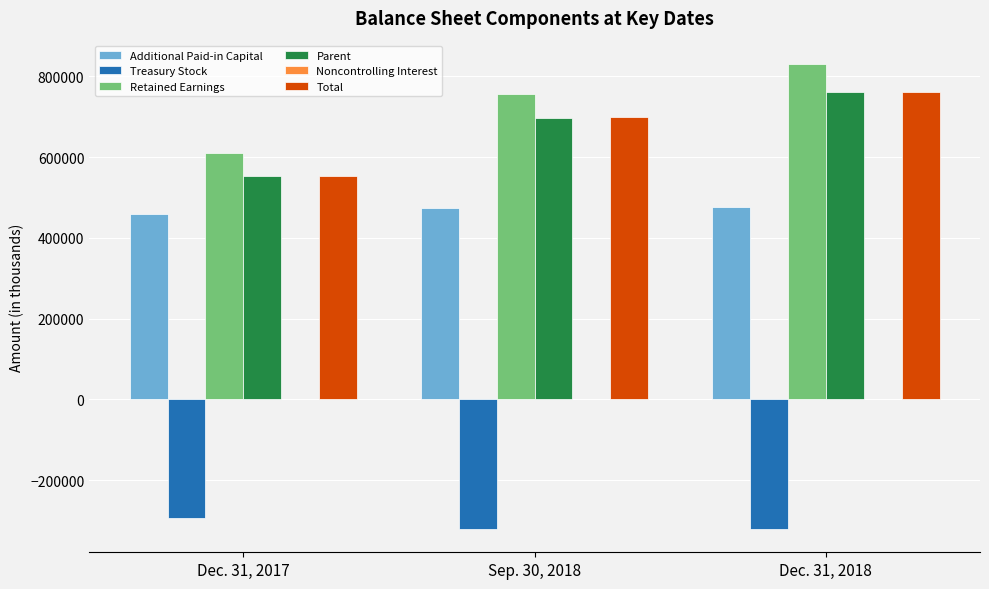

At which label is Retained Earnings closest to 720979?

Sep. 30, 2018